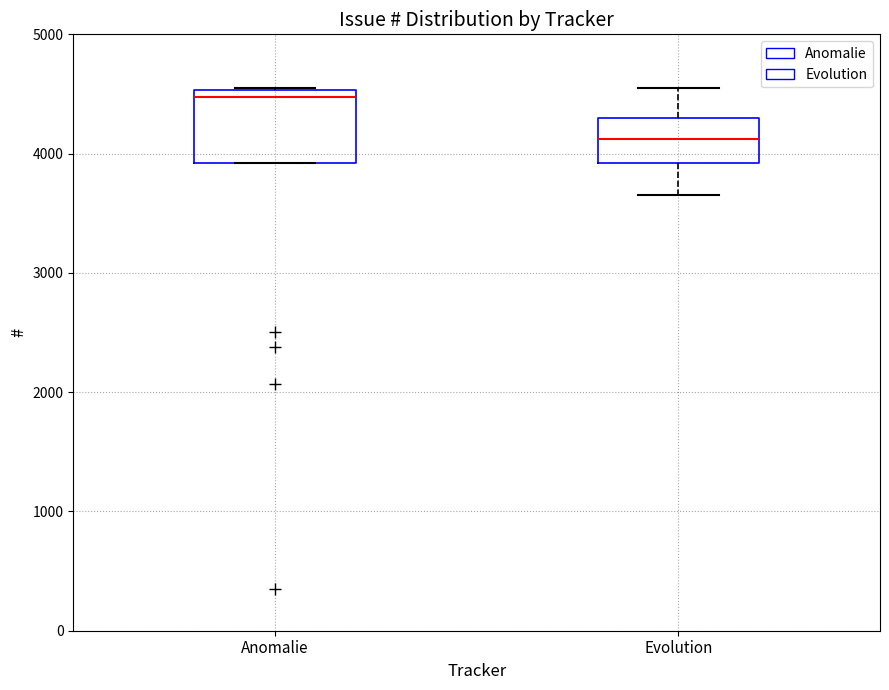

Which box is the tallest, from its lower edge to its upper edge?

Anomalie